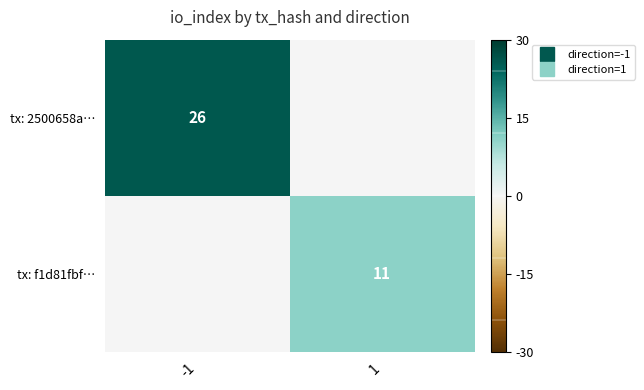

The tx: f1d81fbf… series shows 11.0 at 1. True or false?

True